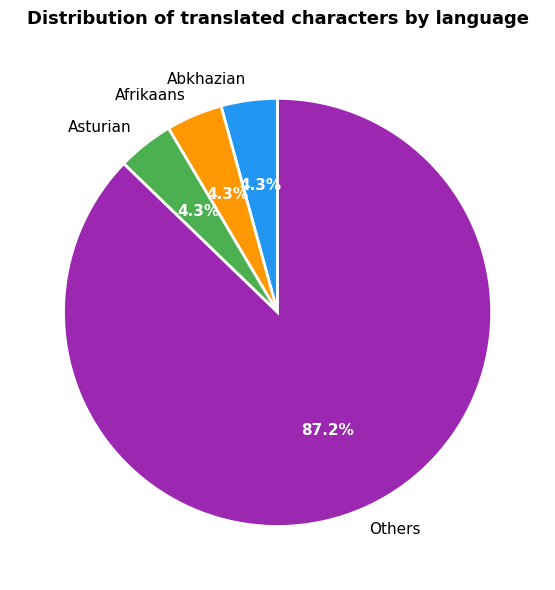

Does any single category account for the majority?

Yes